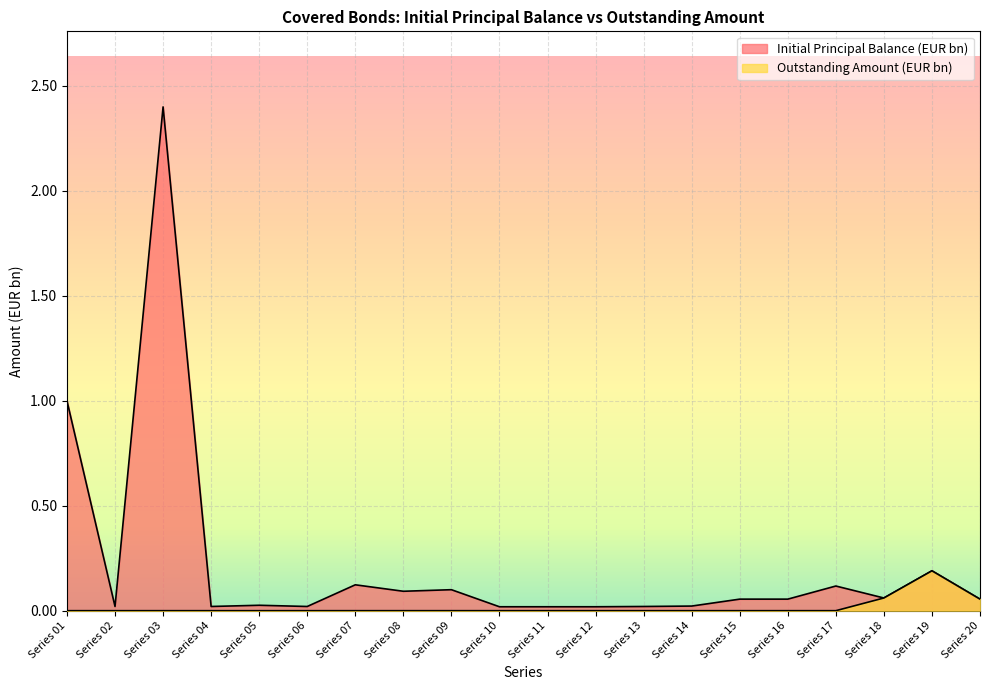

Which series has the largest total across all categories?

Initial Principal Balance (EUR bn)